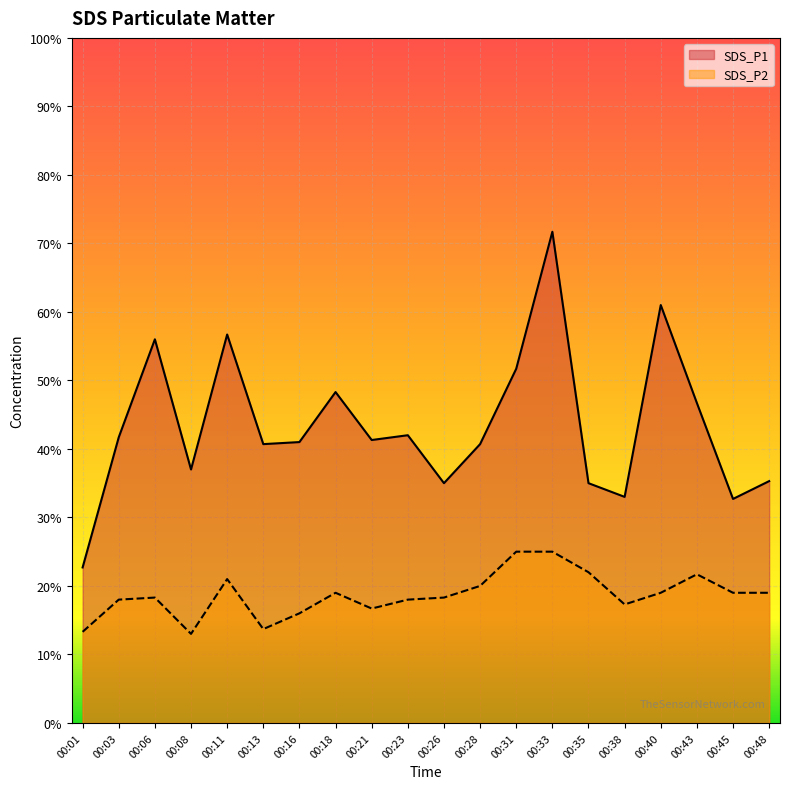

Between 00:21 and 00:01, which is larger?

00:21